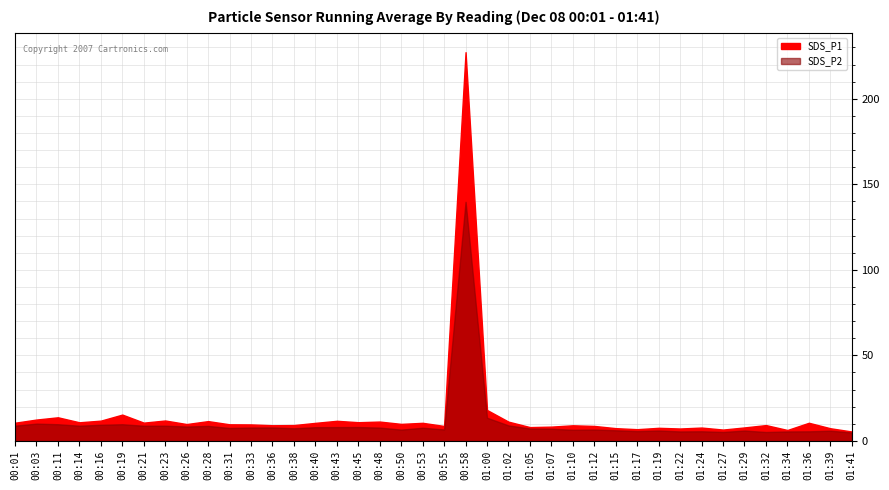

Which category has the lowest value across all series?

01:41